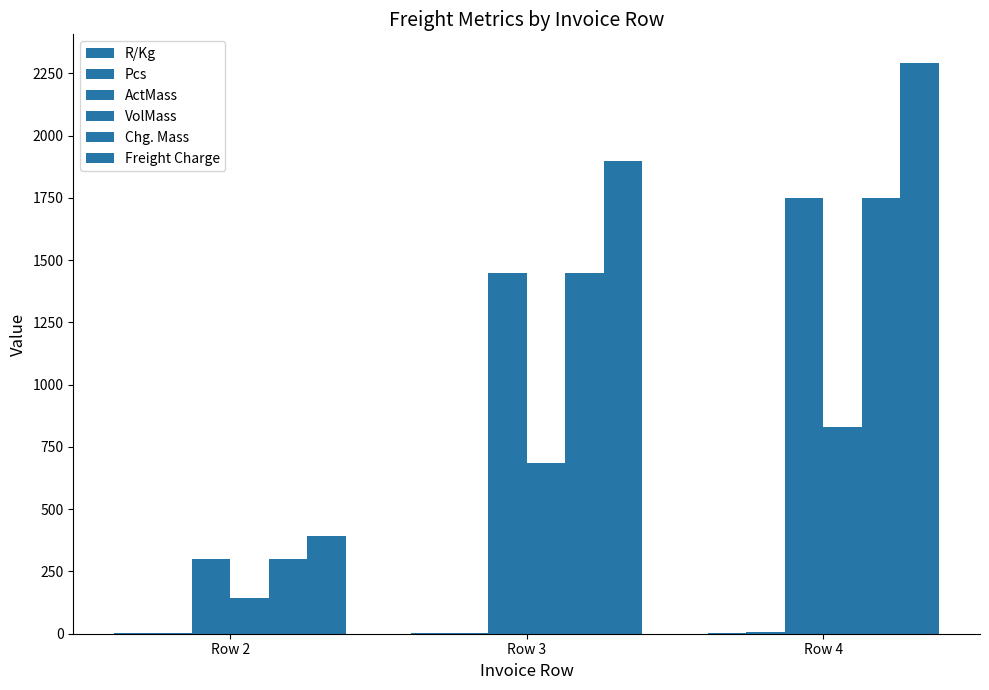

At how many categories does at least one series exceed 1682?

2